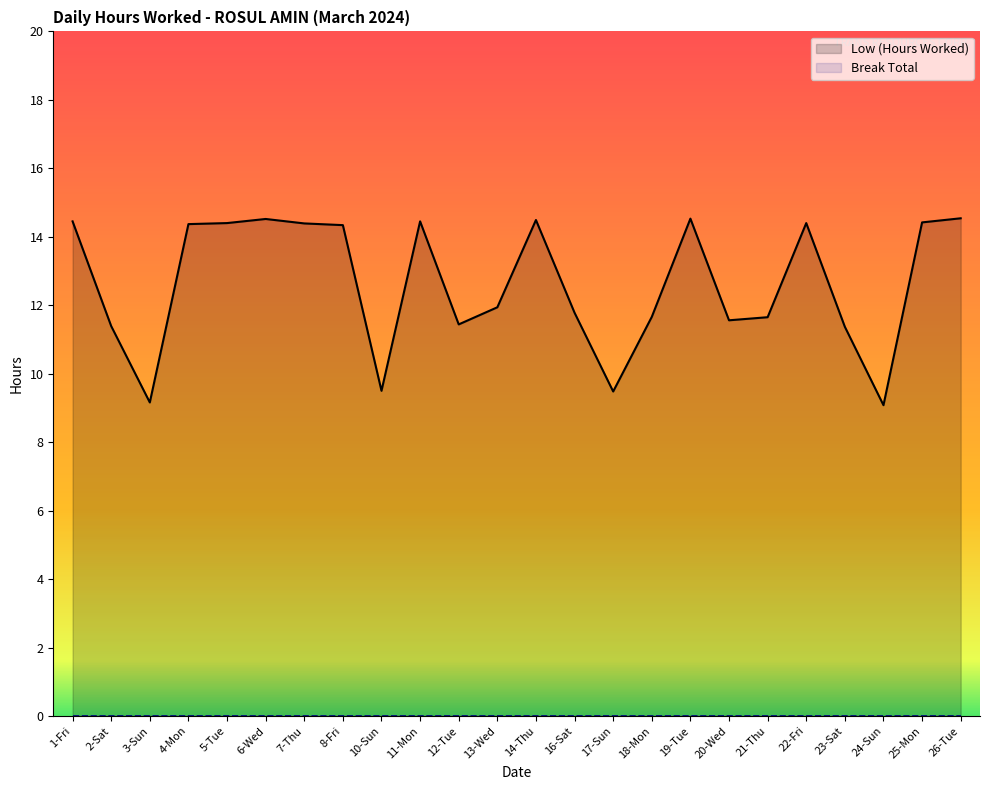

What is the label of the 17th point from the right?

8-Fri